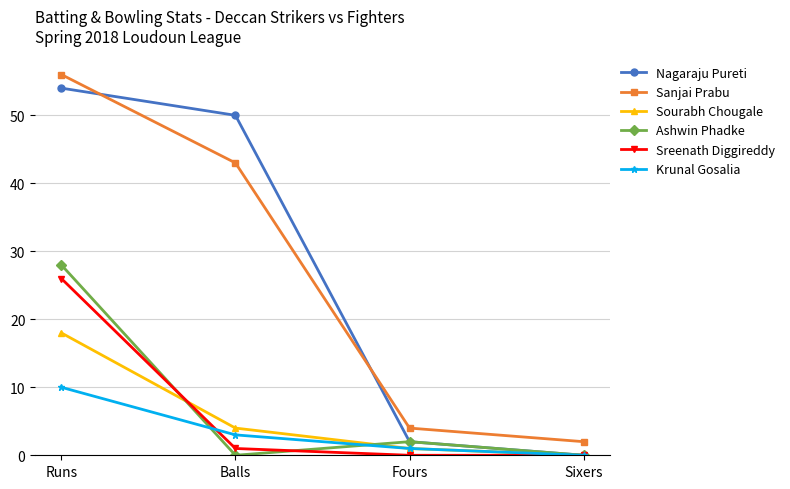

What is the greatest value displayed?

56